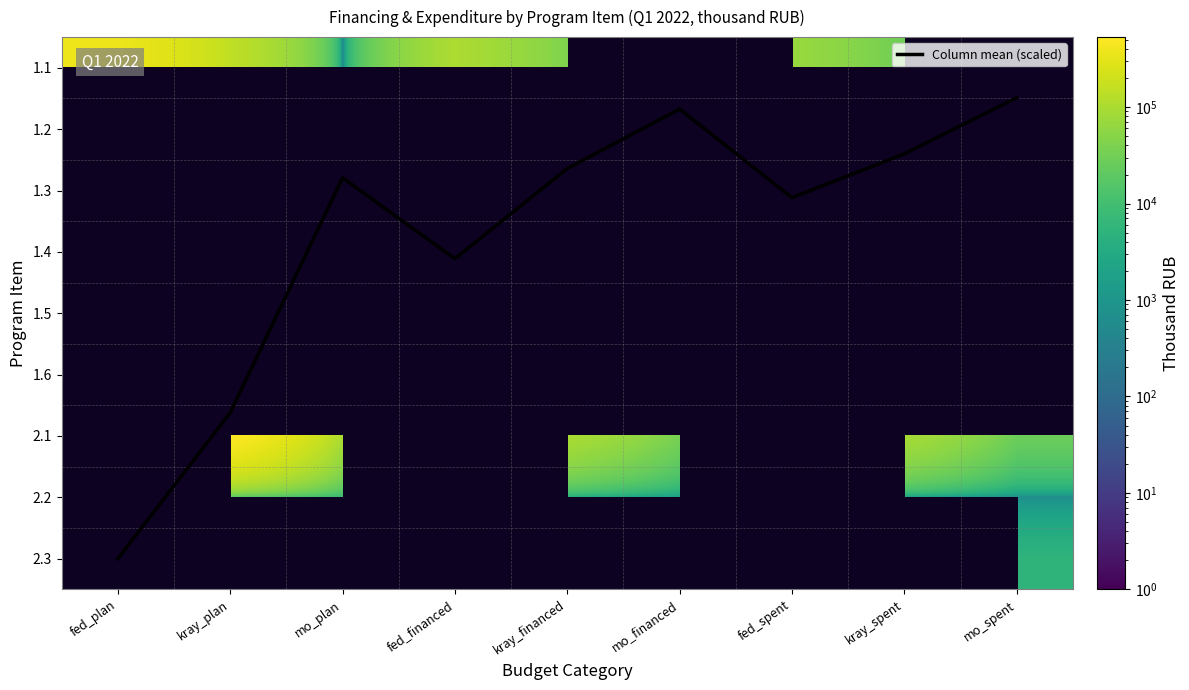

Which series has the largest range (max minus min)?

1.1